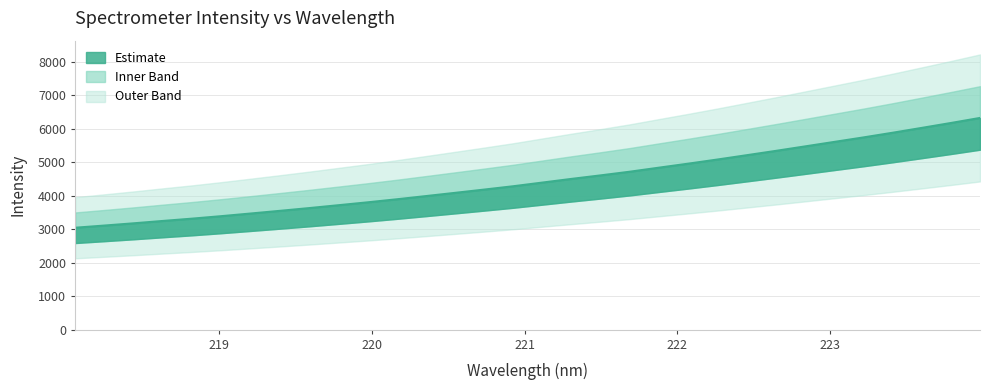

Rank the categories by value from lowest to highest.

218.0596, 218.2508, 218.442, 218.6332, 218.8244, 219.0156, 219.2067, 219.3979, 219.589, 219.7801, 219.9712, 220.1623, 220.3533, 220.5444, 220.7354, 220.9264, 221.1174, 221.3083, 221.4993, 221.6902, 221.8812, 222.0721, 222.263, 222.4538, 222.6447, 222.8355, 223.0264, 223.2172, 223.408, 223.5987, 223.7895, 223.9802